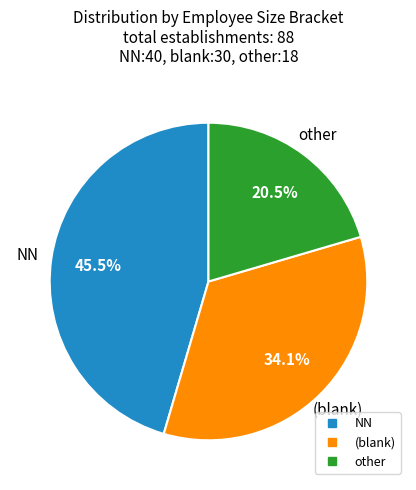

Is there any slice that represents more than half of the pie?

No